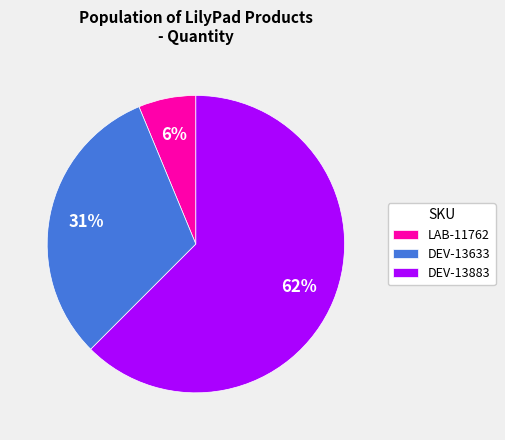

To the nearest percent, what is the average slice percentage?

33%